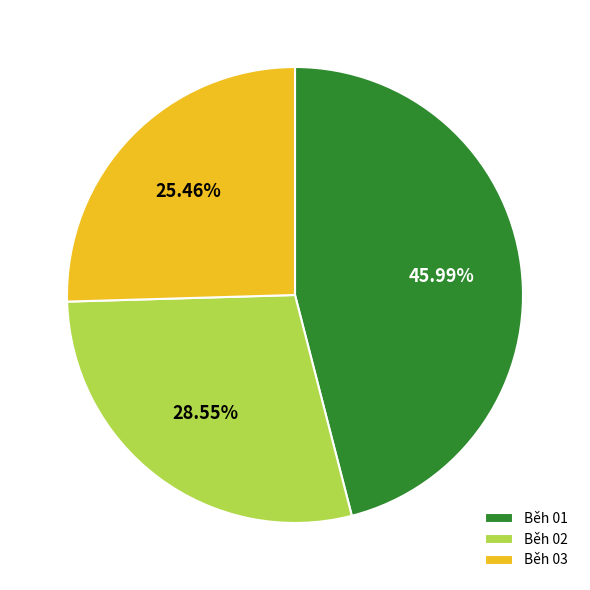

How many segments does this pie chart have?

3